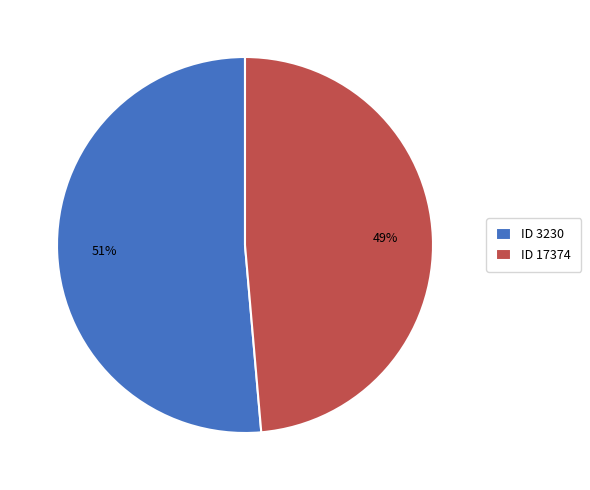

The ID 17374 slice represents 56% of the pie. True or false?

False